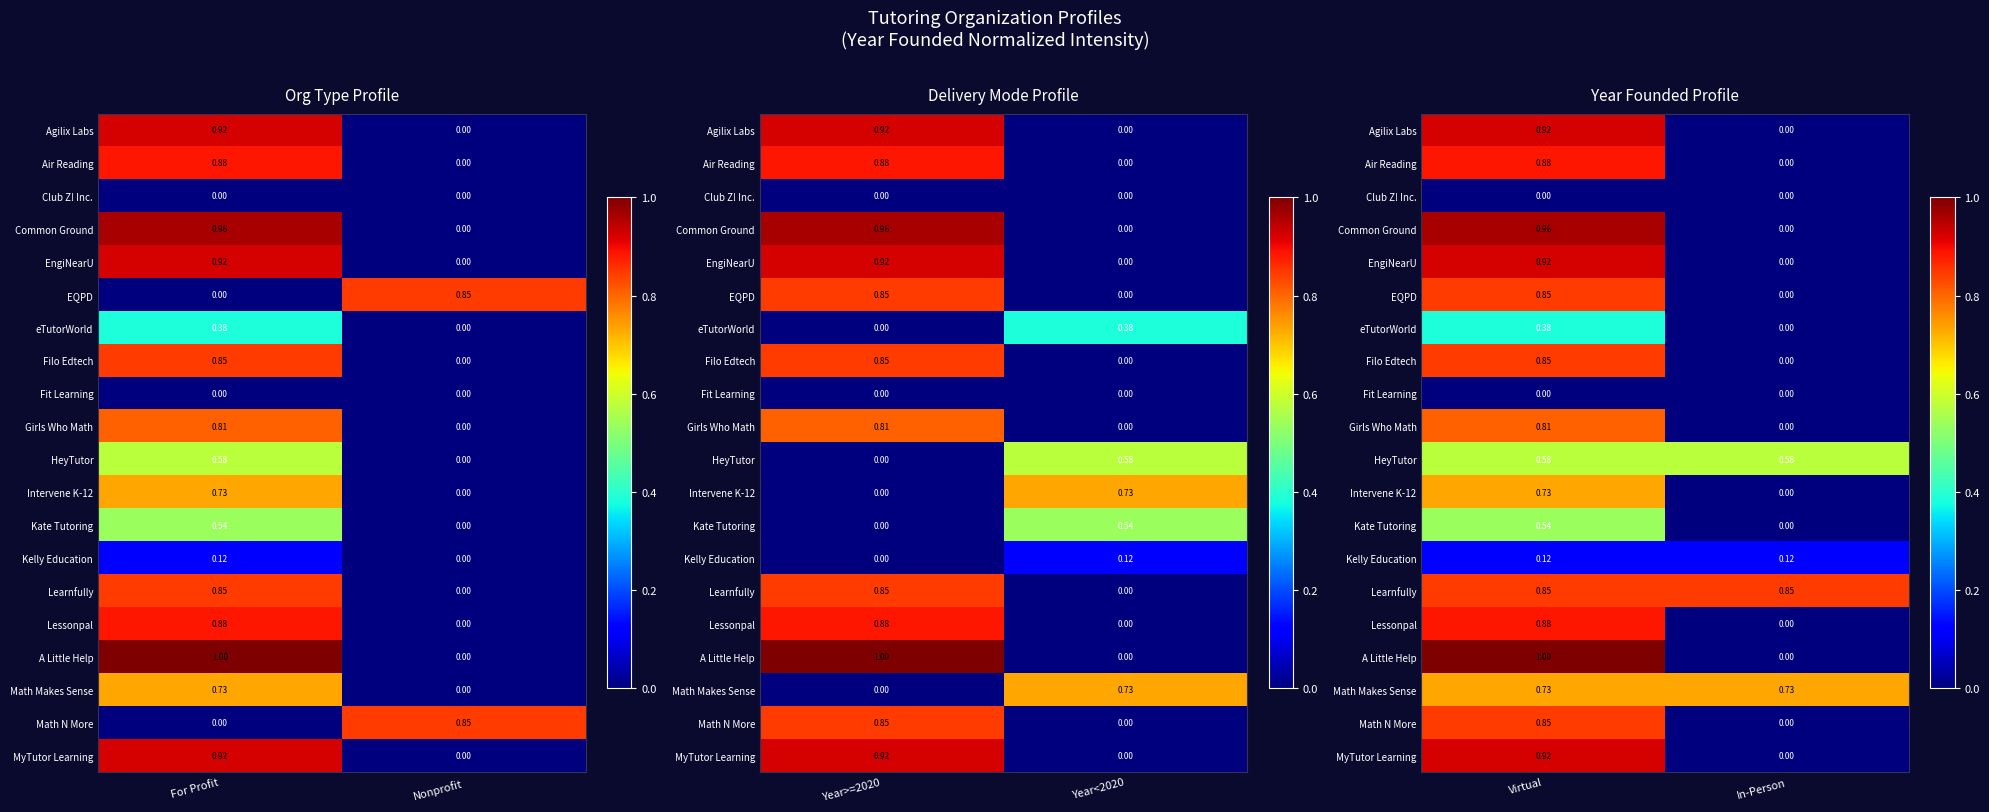

What is the difference between the Agilix Labs values at Virtual and In-Person?

0.9